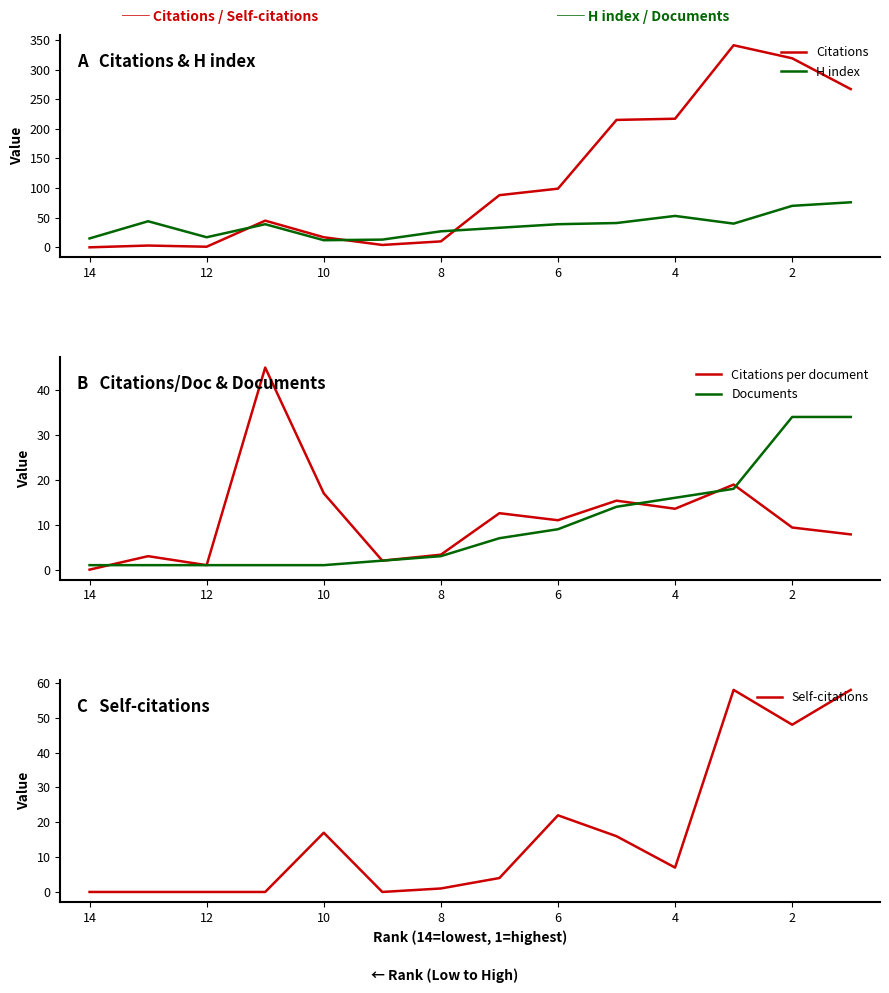

Which series has the widest spread of values?

Citations